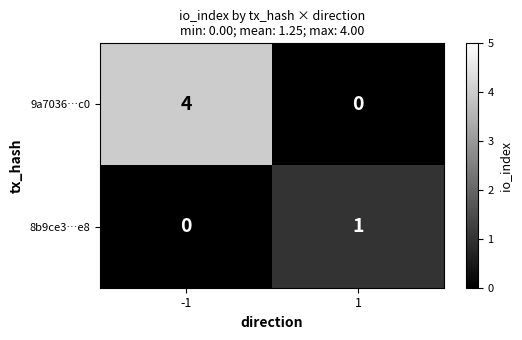

What is the maximum value for 9a7036…c0?

4